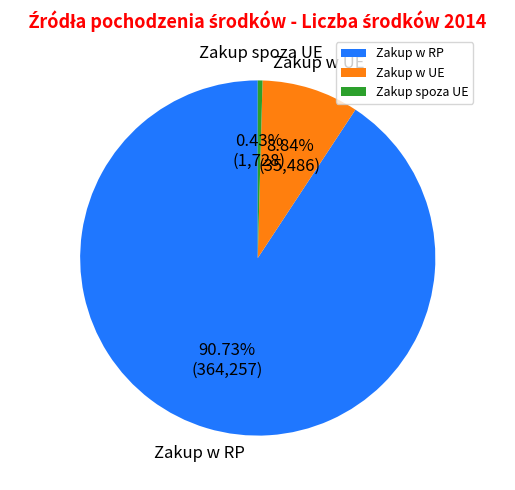

Between Zakup w RP and Zakup spoza UE, which is larger?

Zakup w RP